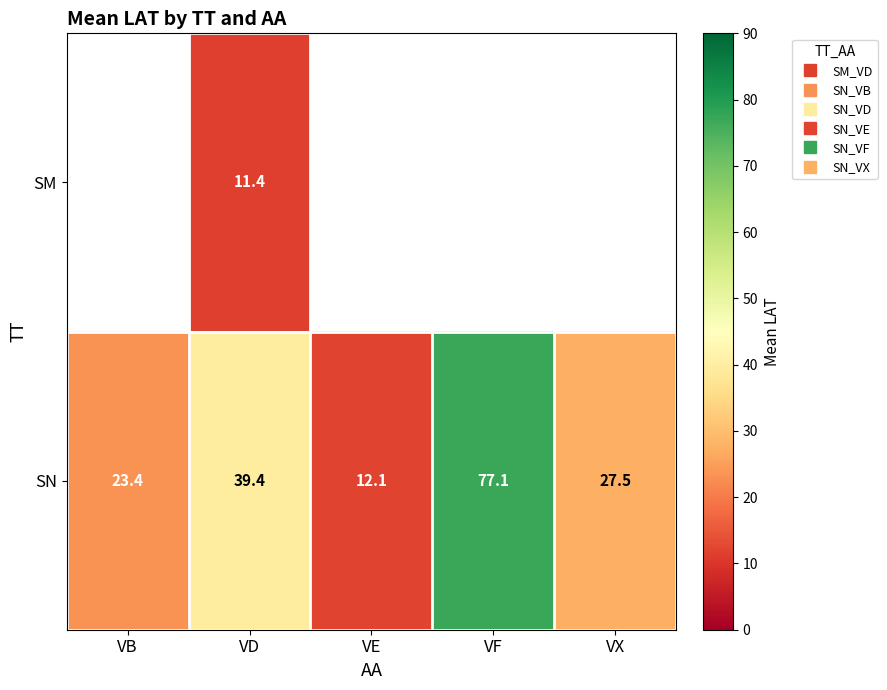

Between VD and VE, which series saw the biggest shift?

SN